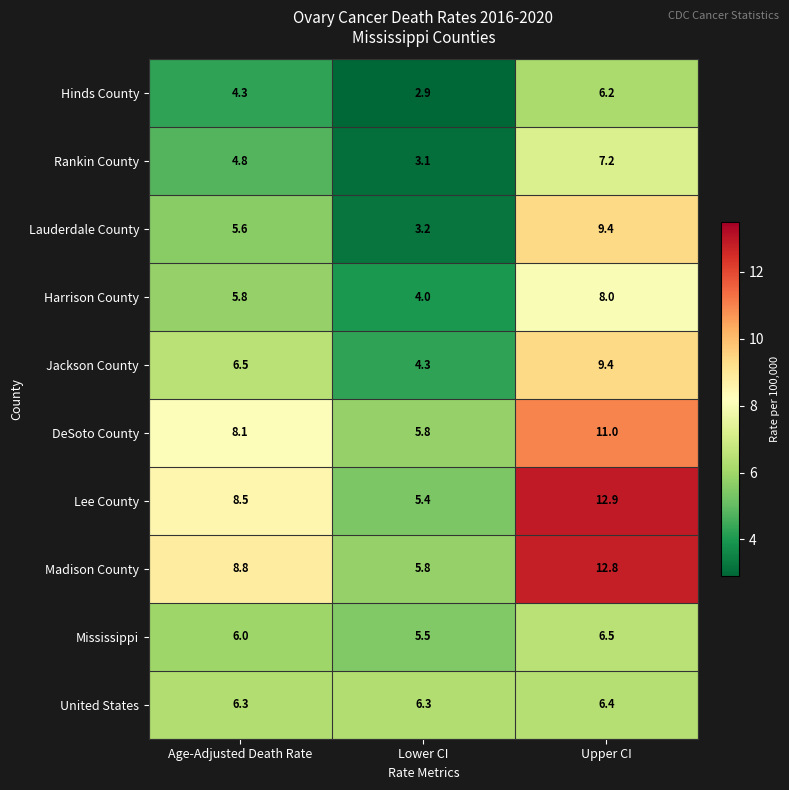

What is the spread (max minus min) of values at Upper CI?

6.7